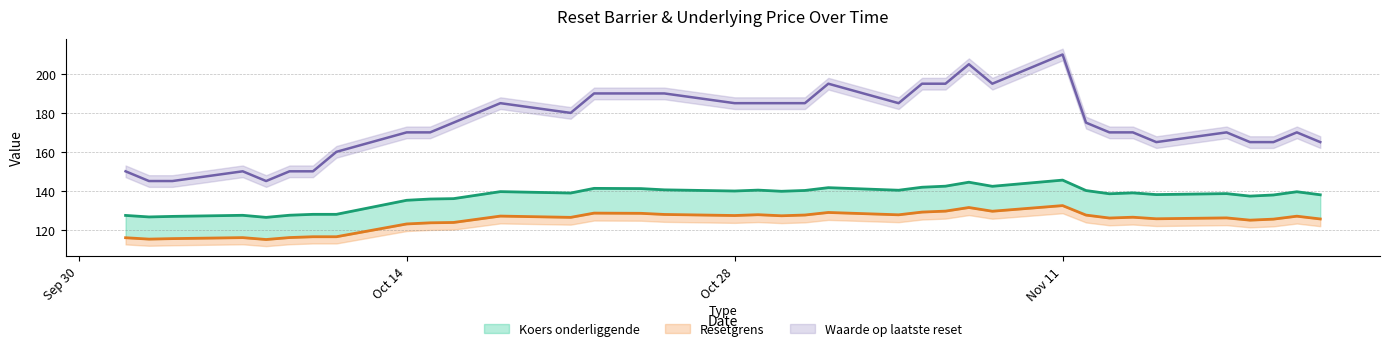

Between 5 and 28, which is larger?

5